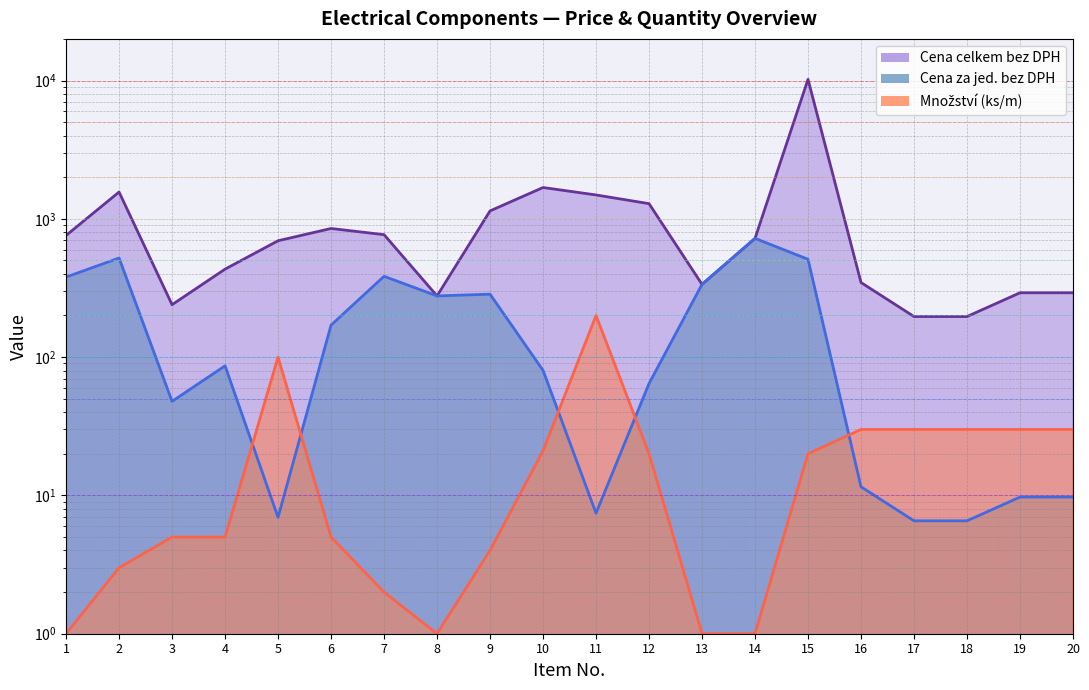

What is the total value across all series at 8?

555.0